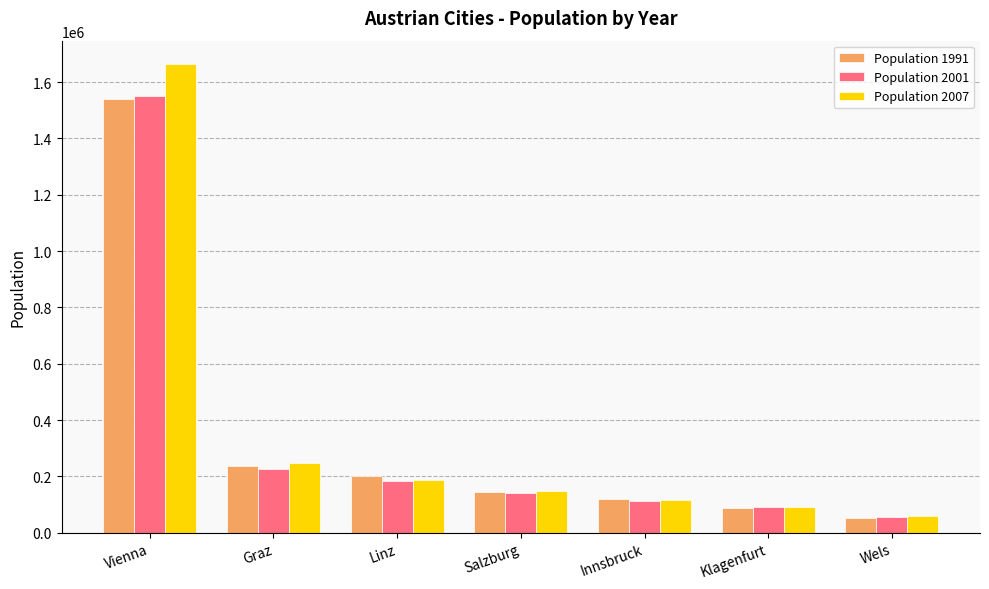

What are all the series names shown in the legend?

Population 1991, Population 2001, Population 2007